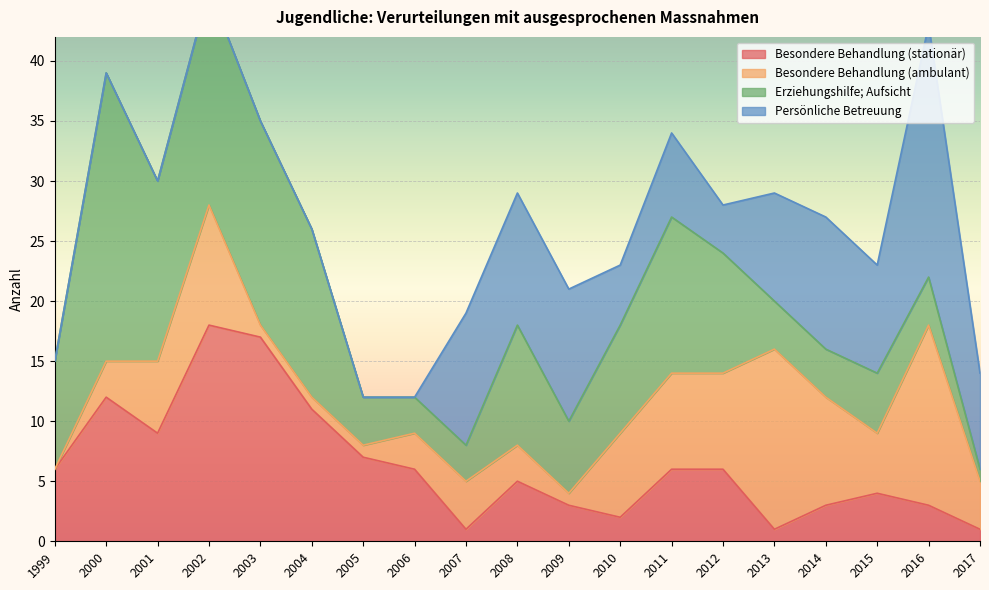

Reading right to left, list all the values displayed in this chart.

Besondere Behandlung (stationär): 1	3	4	3	1	6	6	2	3	5	1	6	7	11	17	18	9	12	6
Besondere Behandlung (ambulant): 4	15	5	9	15	8	8	7	1	3	4	3	1	1	1	10	6	3	0
Erziehungshilfe; Aufsicht: 1	4	5	4	4	10	13	9	6	10	3	3	4	14	17	18	15	24	9
Persönliche Betreuung: 8	21	9	11	9	4	7	5	11	11	11	0	0	0	0	0	0	0	0